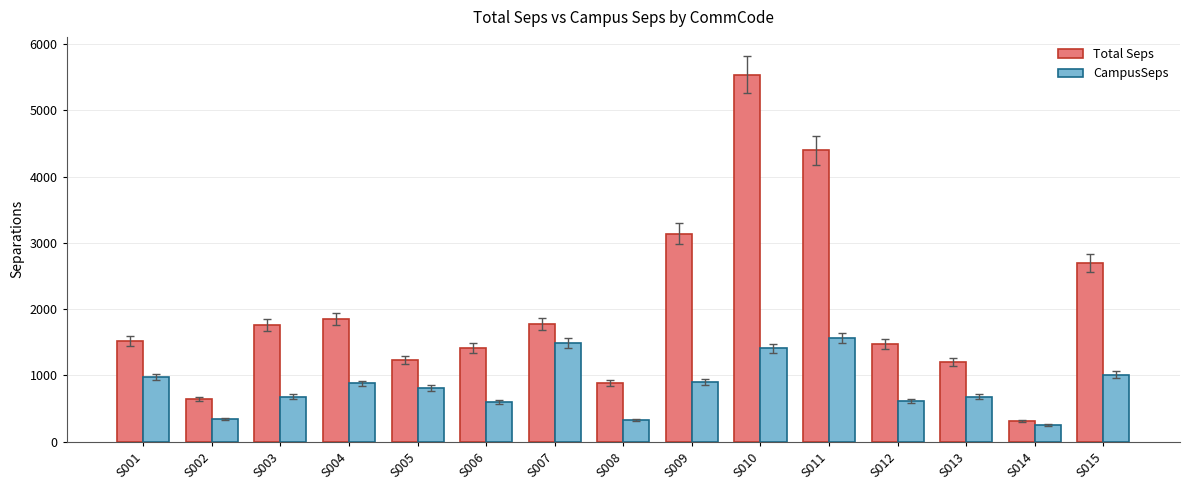

What is the difference between the highest and lowest values at S002?

301.8